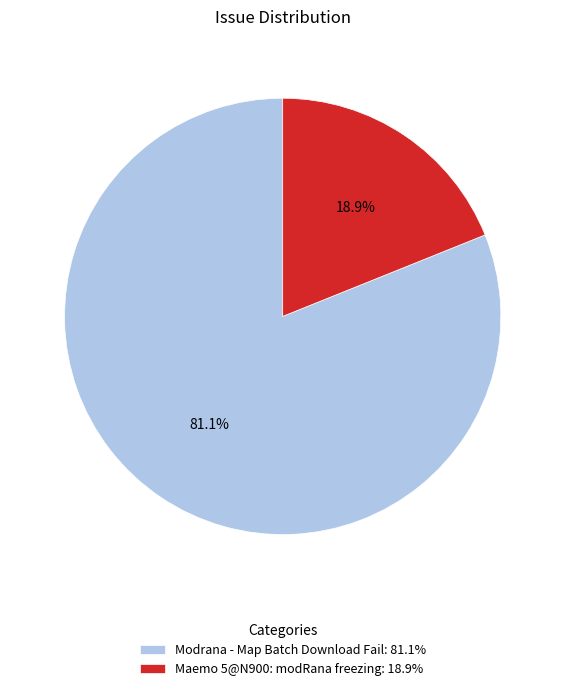

What percentage is the Maemo 5@N900: modRana freezing slice, to the nearest percent?

19%